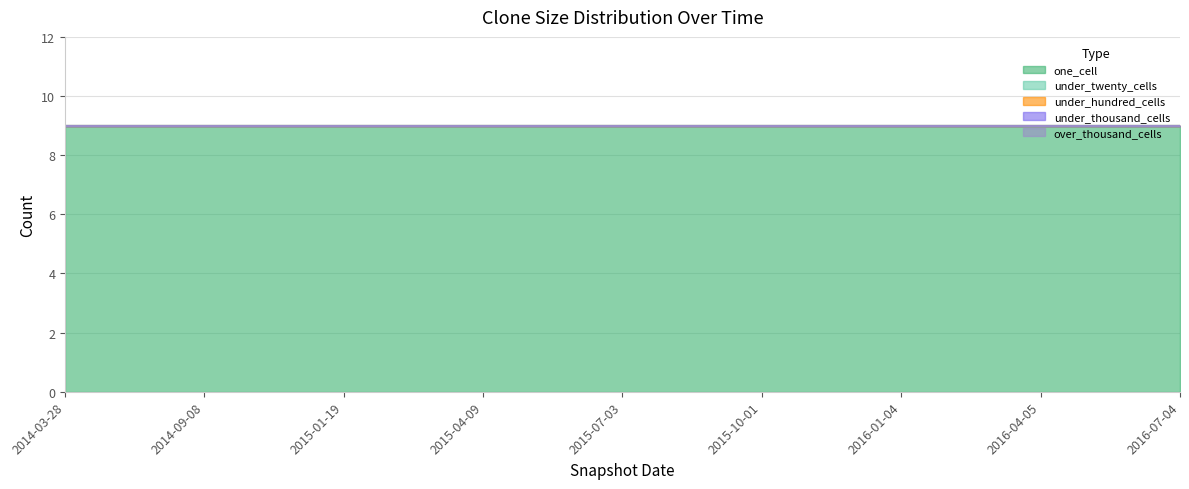

Between 2015-07-03 and 2016-01-04, which series saw the biggest shift?

one_cell